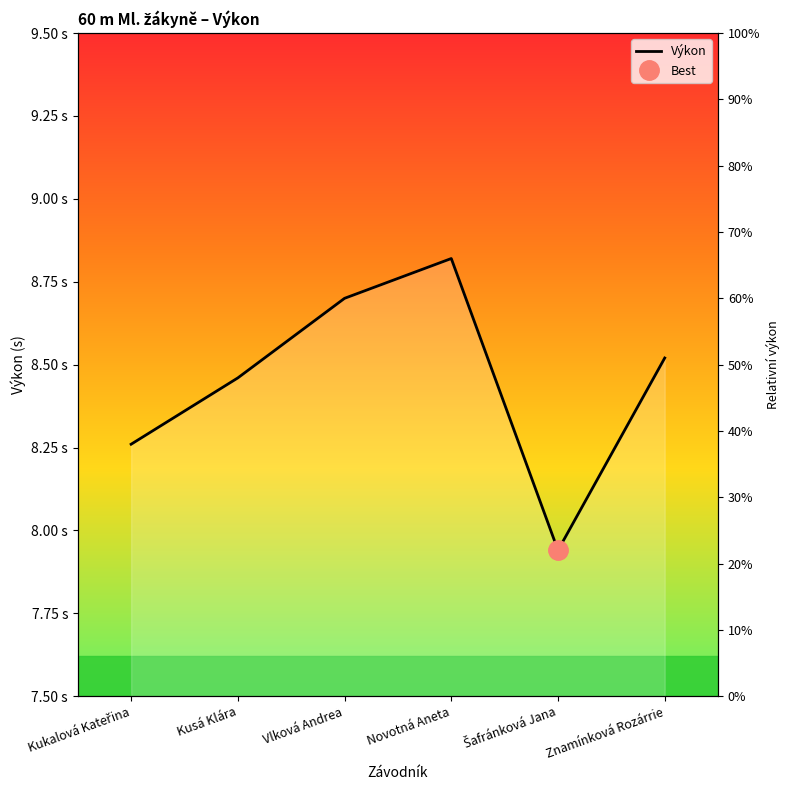

What position from the right is Znamínková Rozárrie?

1